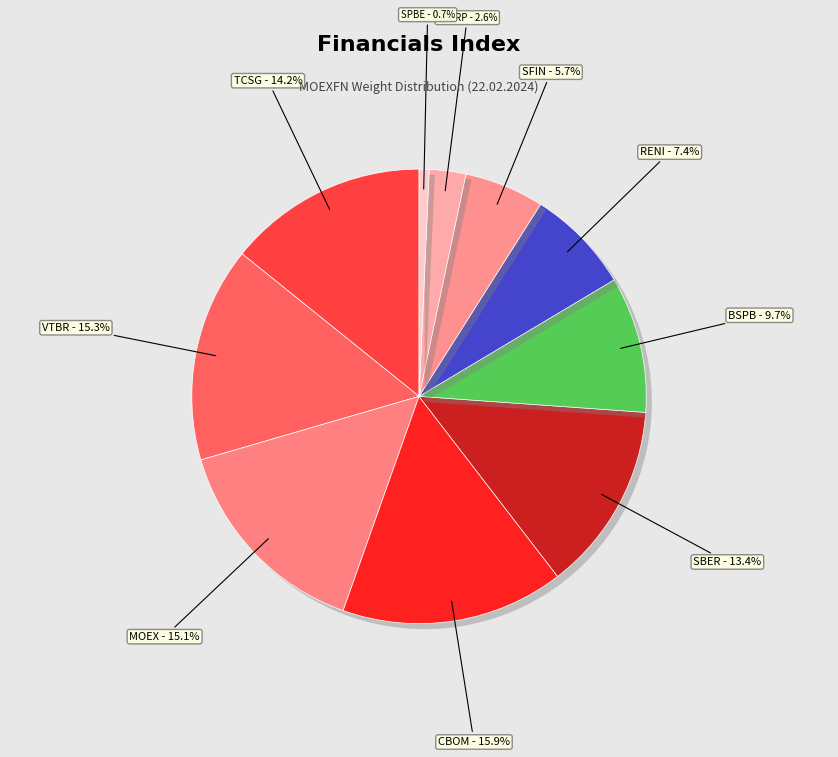

Do BSPB - 9.7% and SPBE - 0.7% together represent more than half of the pie?

No